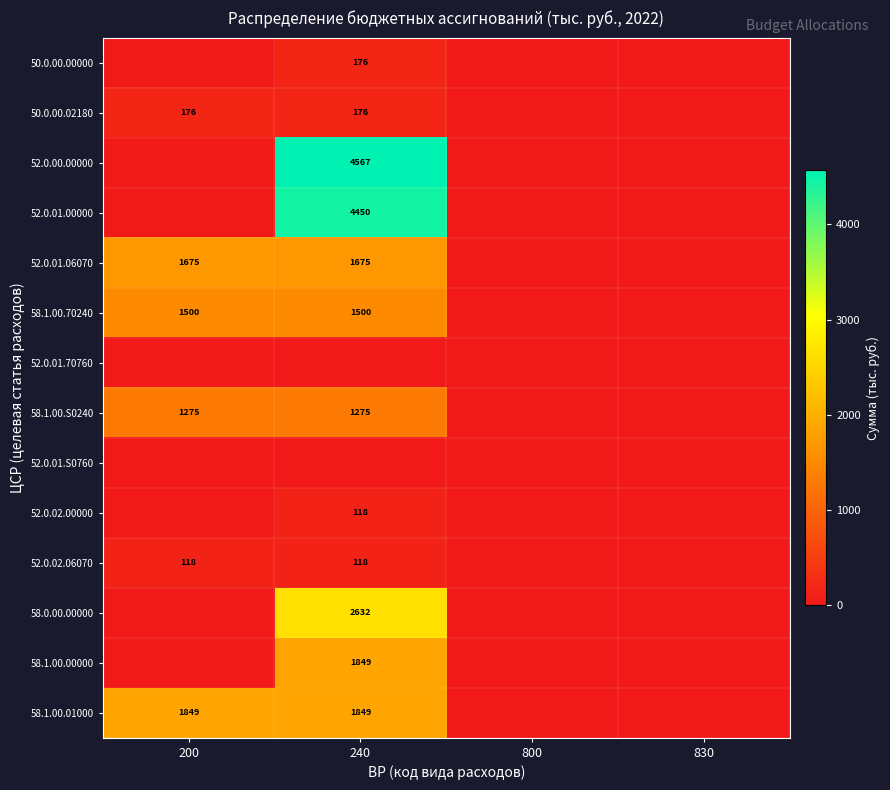

The 58.1.00.01000 series shows 1849 at 200. True or false?

True